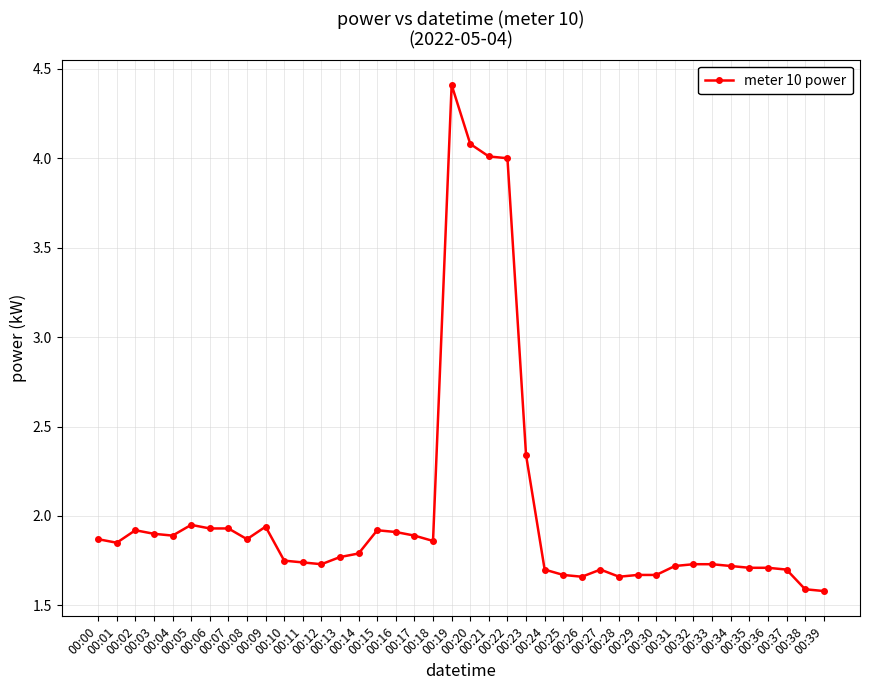

What is the difference between the second highest and second lowest values?

2.5